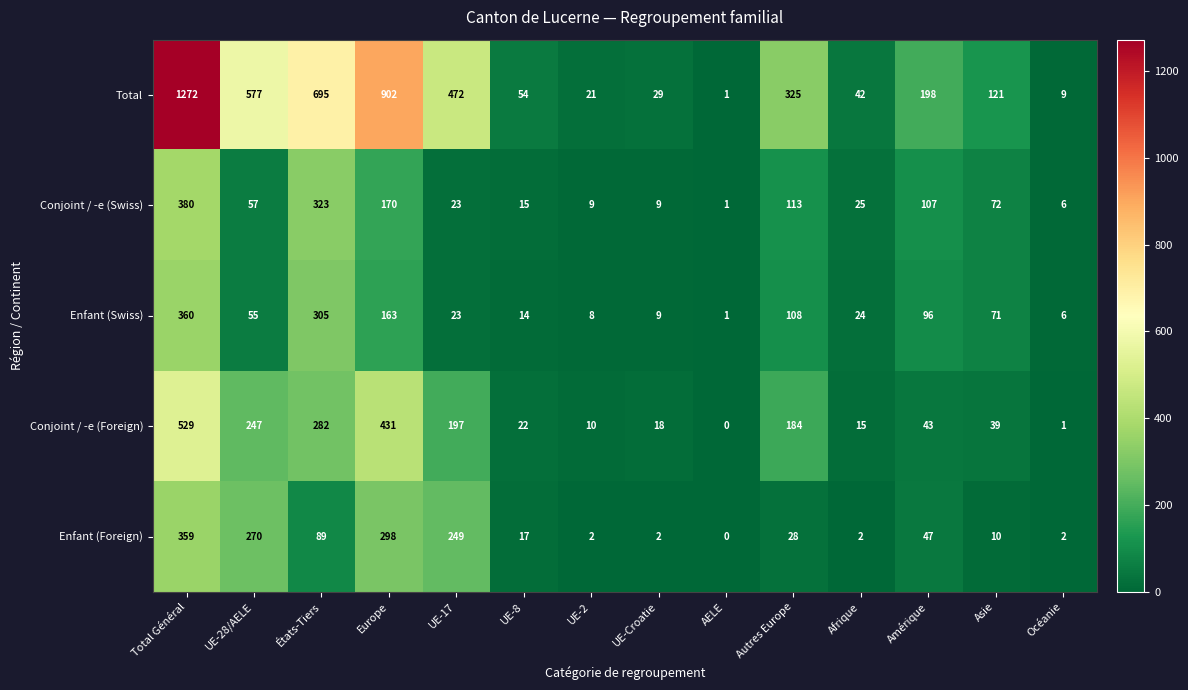

How many values in Enfant (Foreign) are above zero?

13